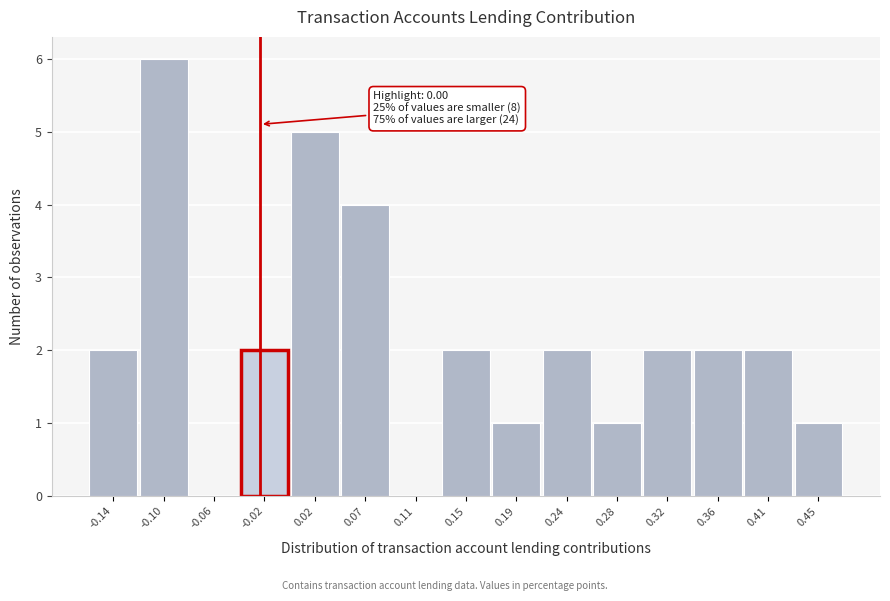

Reading right to left, list all the values displayed in this chart.

0.45=1	0.41=2	0.36=2	0.32=2	0.28=1	0.24=2	0.19=1	0.15=2	0.11=0	0.07=4	0.02=5	-0.02=2	-0.06=0	-0.10=6	-0.14=2